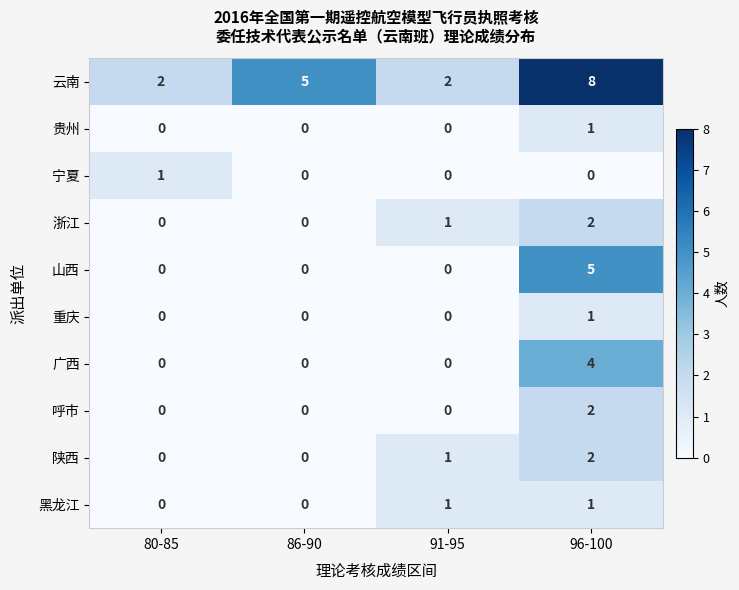

At which category is the sum across all series the highest?

96-100